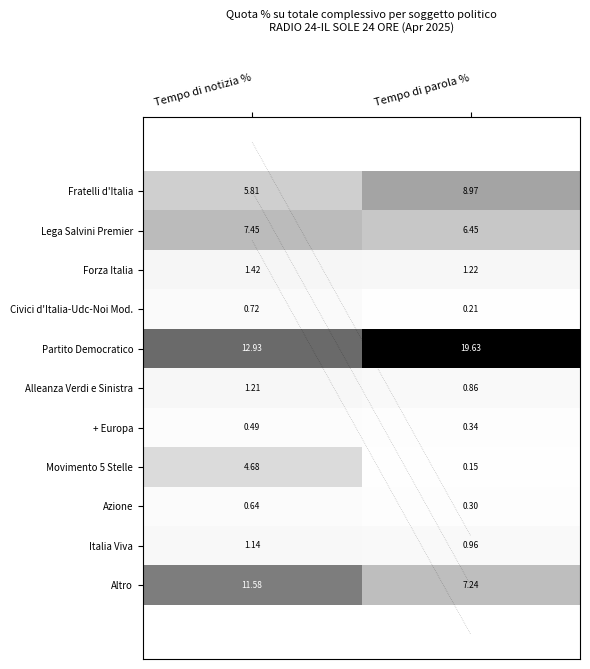

At which label does Movimento 5 Stelle reach its peak?

Tempo di notizia %